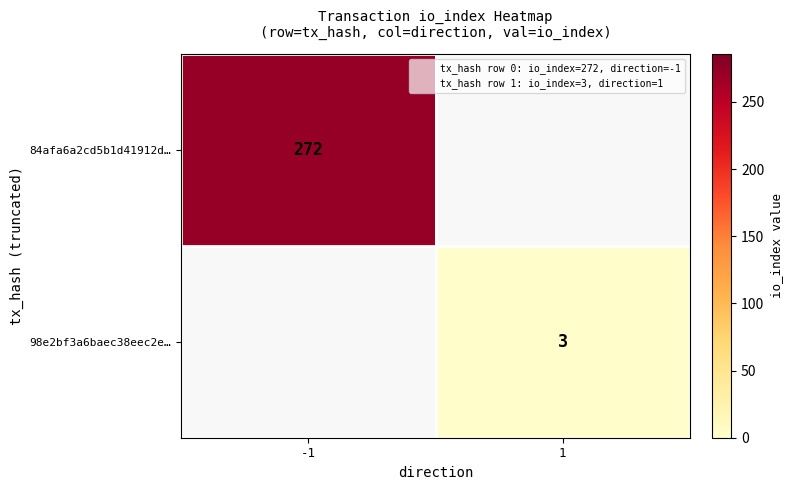

What is the greatest value displayed?

272.0